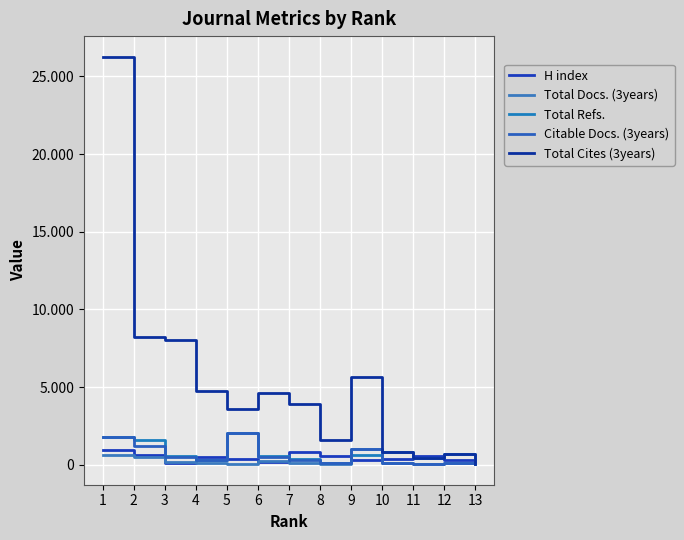

Which series has the largest range (max minus min)?

Total Cites (3years)